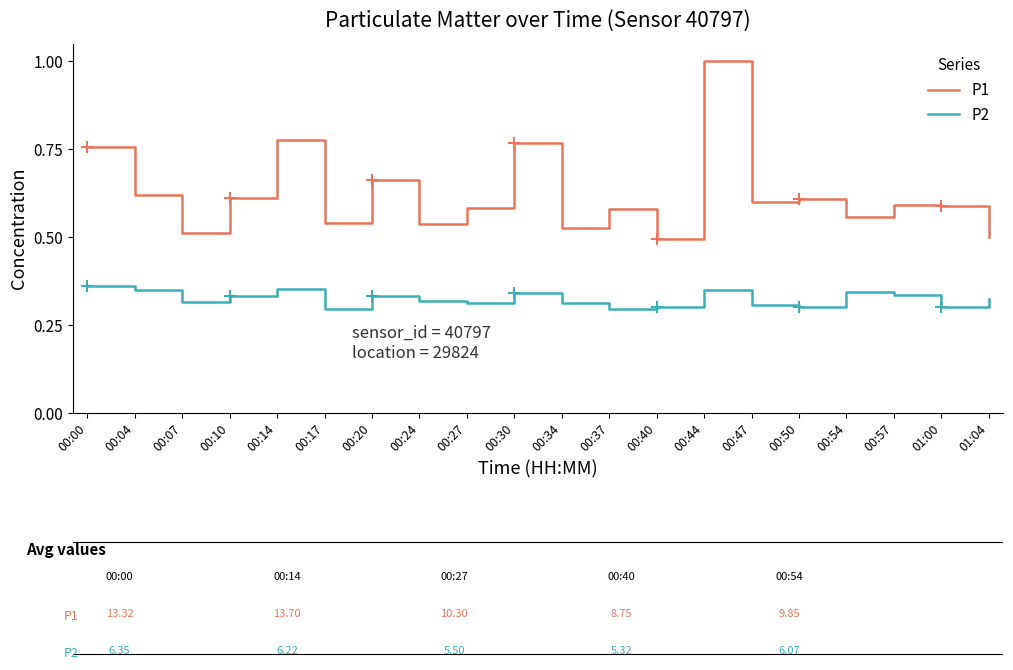

Rank the series by their maximum value, from highest to lowest.

P1, P2